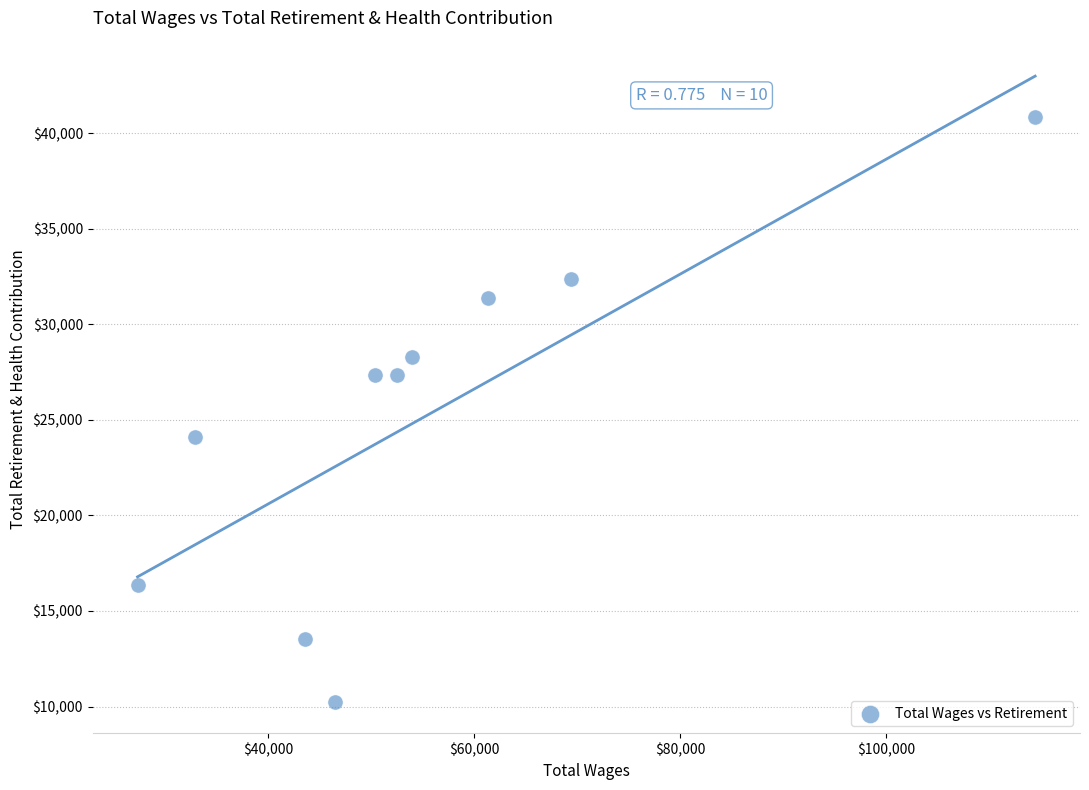

What is the average X value?

55225